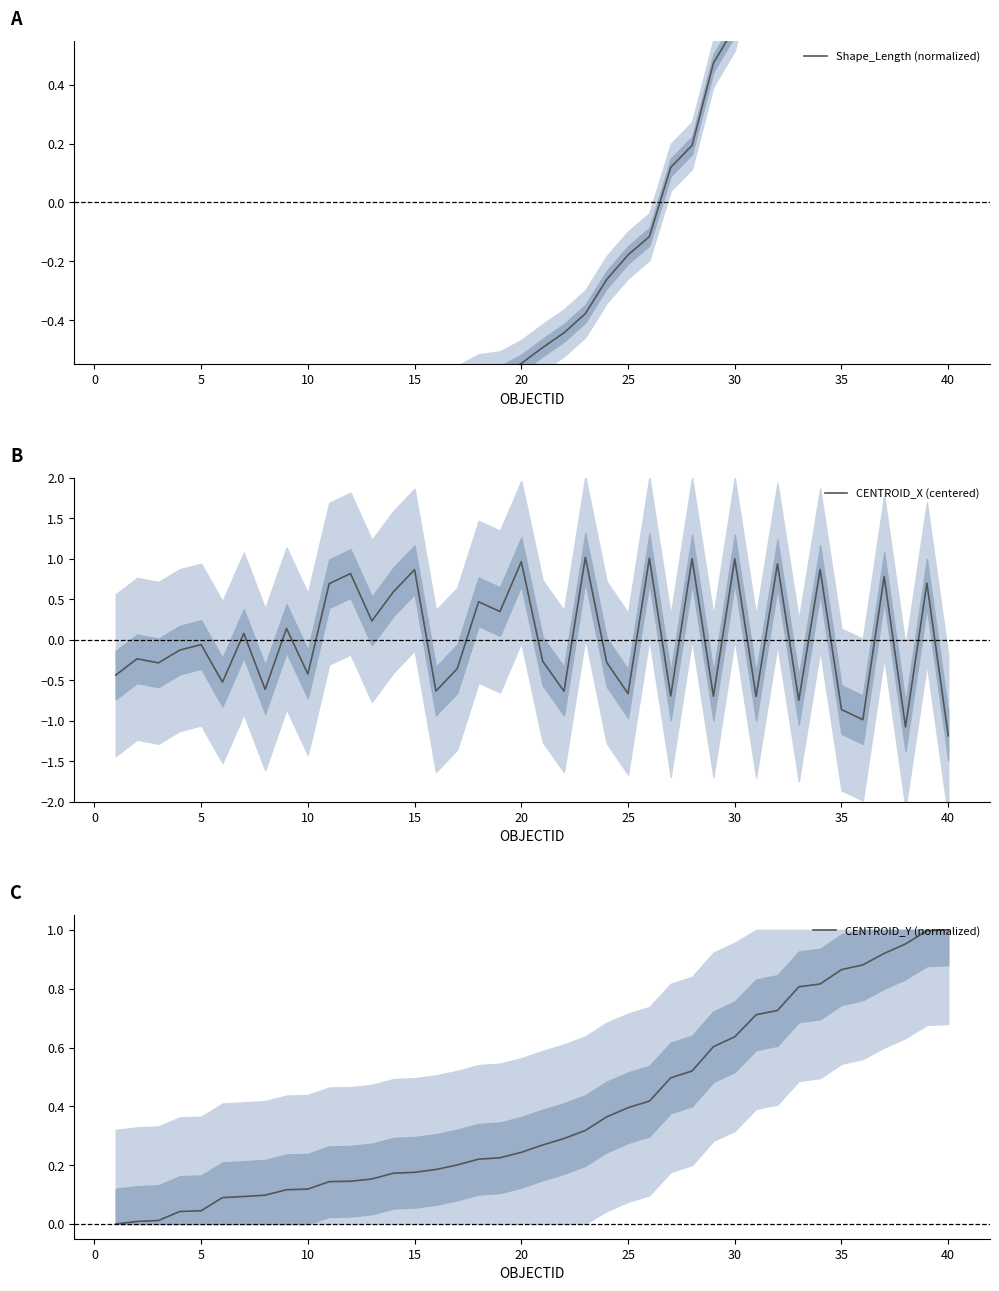

How many series are shown in this chart?

3